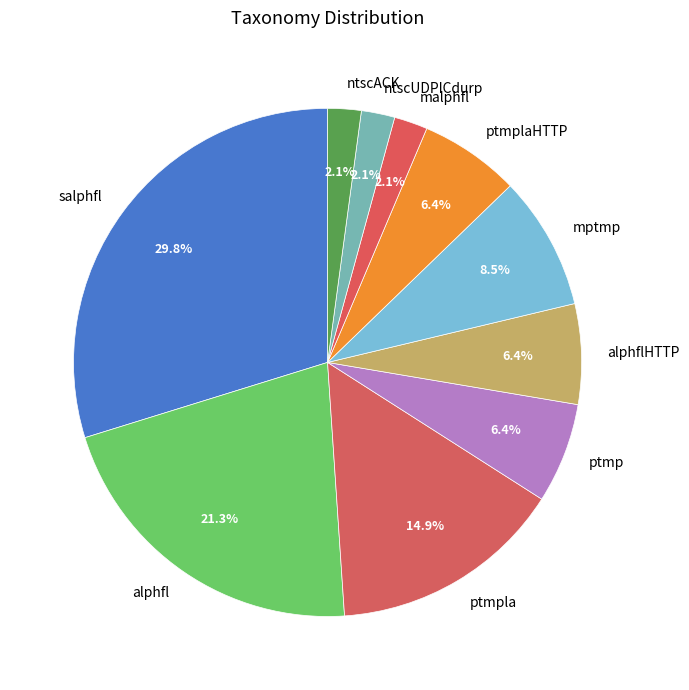

Between ptmplaHTTP and ntscACK, which is larger?

ptmplaHTTP